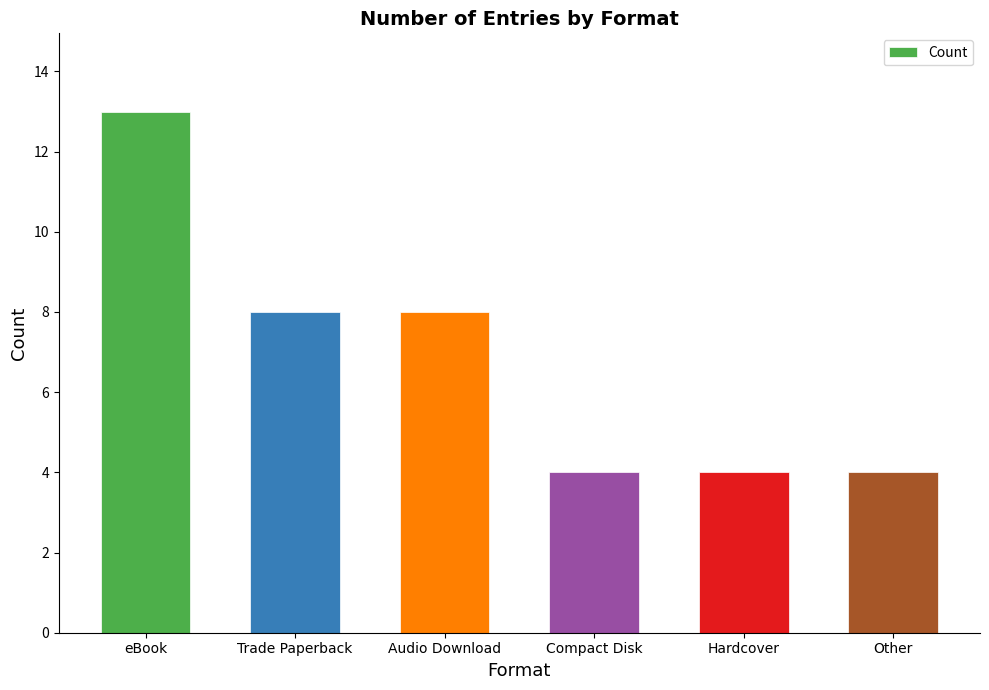

How many bars are there in total?

6